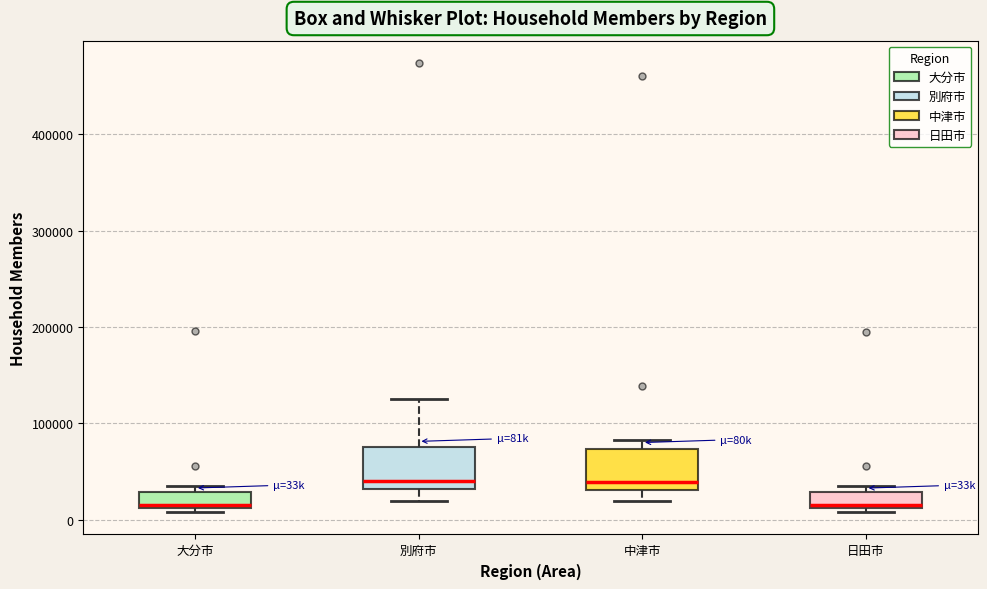

Where is the lower edge of the box for 中津市 on the y-axis? The values are not printed on the chart, so give them approximately, as read against the axis.

30000